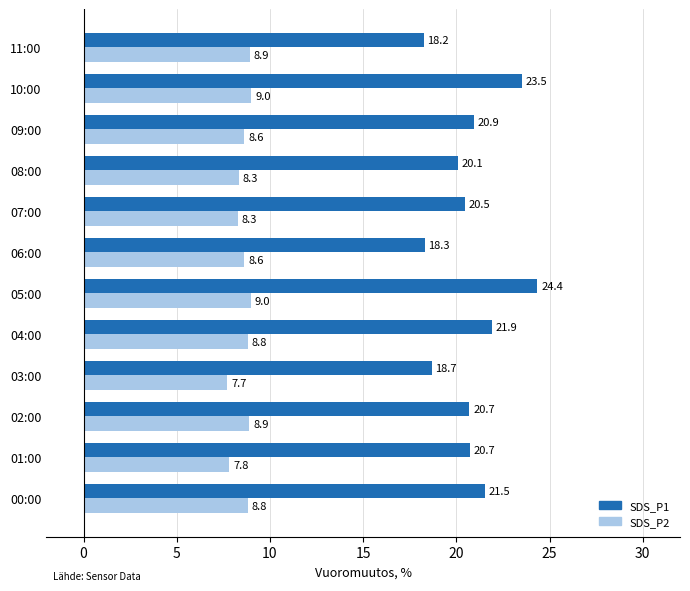

Which series has the largest total across all categories?

SDS_P1